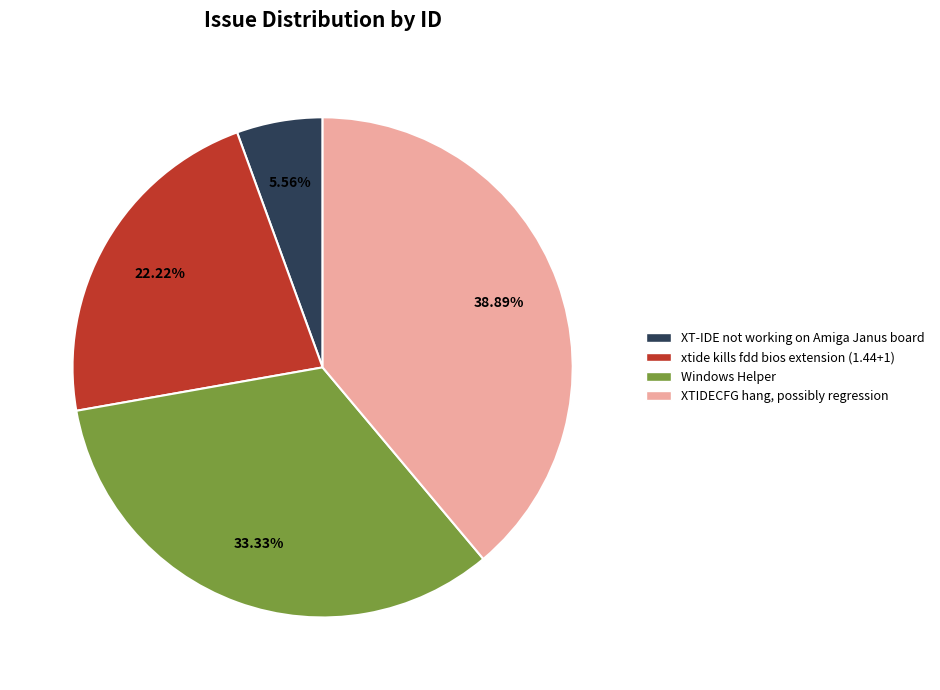

What is the ratio of the value at Windows Helper to the value at XT-IDE not working on Amiga Janus board?

6.0